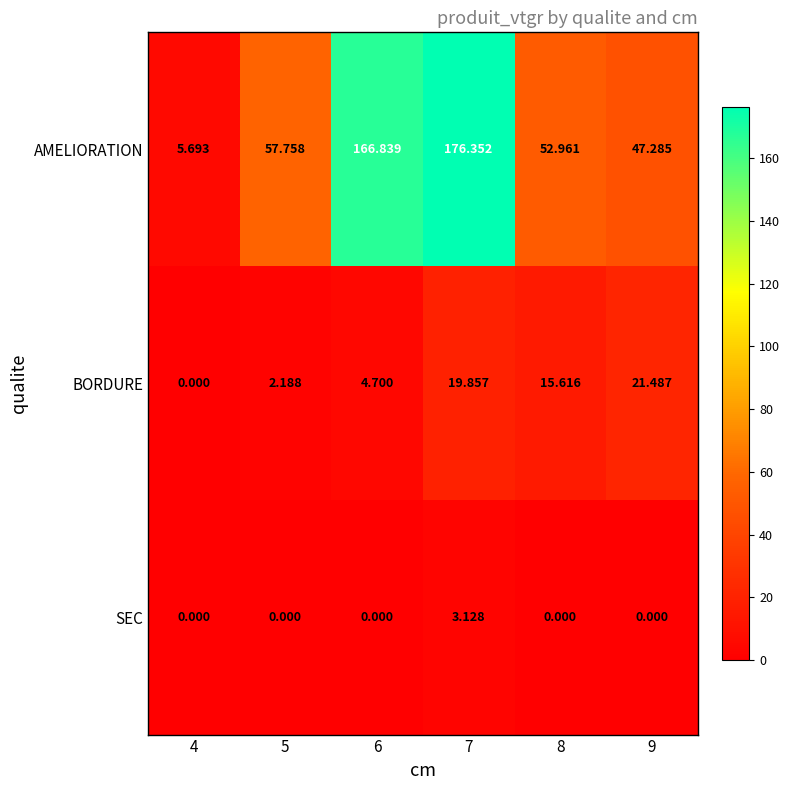

List the series in order of their peak value, lowest first.

SEC, BORDURE, AMELIORATION